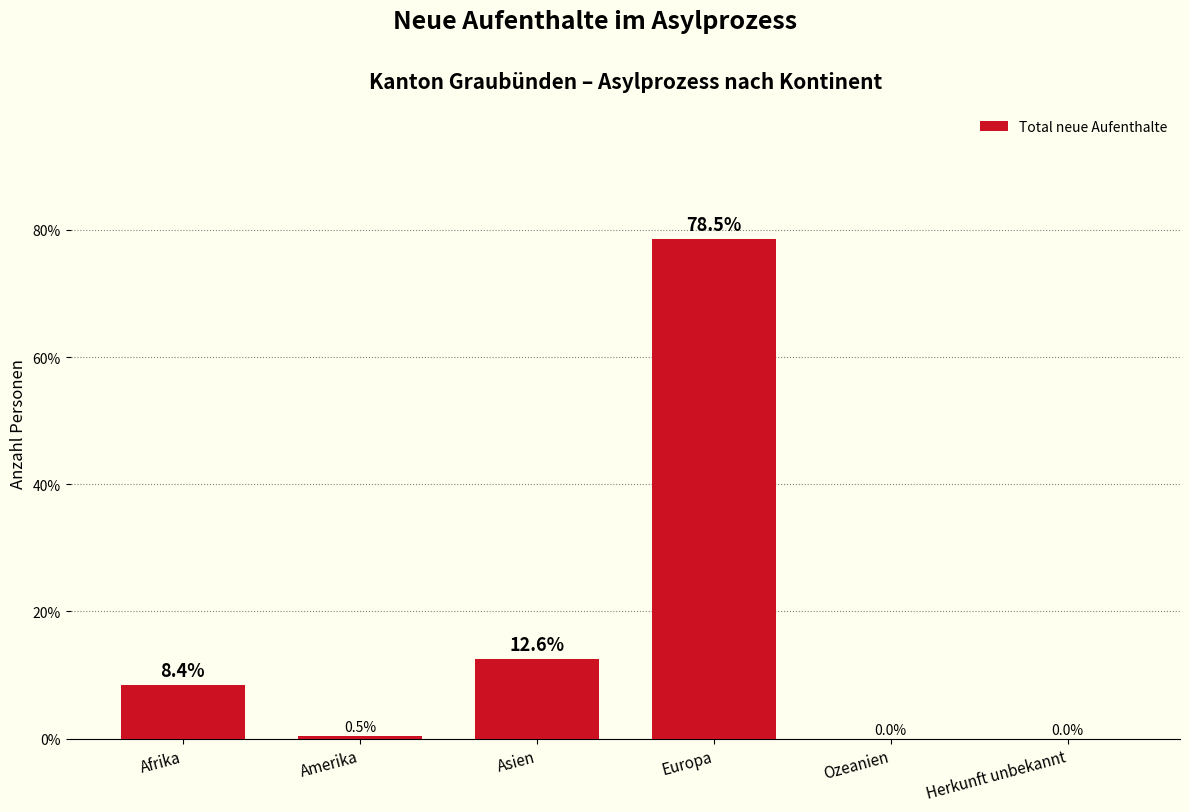

Reading left to right, transcribe all the data shown in this chart.

8.4	0.5	12.6	78.5	0.0	0.0